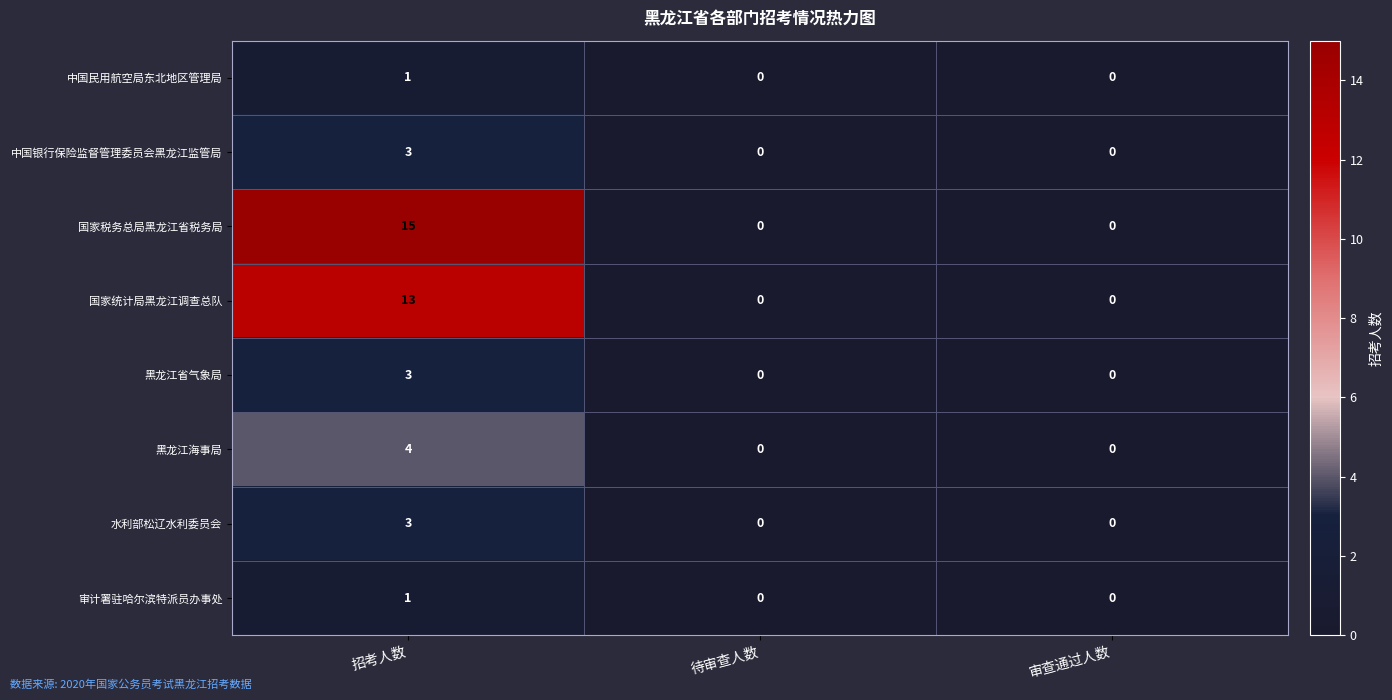

Reading left to right, extract all data points from this chart.

中国民用航空局东北地区管理局: 招考人数=1	待审查人数=0	审查通过人数=0
中国银行保险监督管理委员会黑龙江监管局: 招考人数=3	待审查人数=0	审查通过人数=0
国家税务总局黑龙江省税务局: 招考人数=15	待审查人数=0	审查通过人数=0
国家统计局黑龙江调查总队: 招考人数=13	待审查人数=0	审查通过人数=0
黑龙江省气象局: 招考人数=3	待审查人数=0	审查通过人数=0
黑龙江海事局: 招考人数=4	待审查人数=0	审查通过人数=0
水利部松辽水利委员会: 招考人数=3	待审查人数=0	审查通过人数=0
审计署驻哈尔滨特派员办事处: 招考人数=1	待审查人数=0	审查通过人数=0